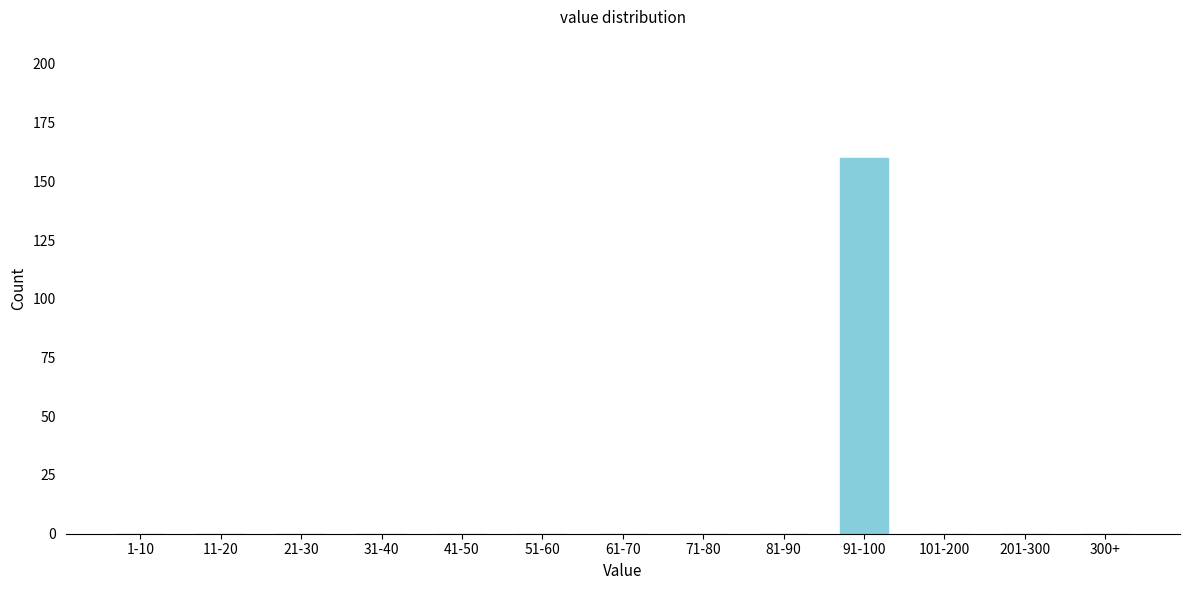

Reading right to left, extract all data points from this chart.

300+=0	201-300=0	101-200=0	91-100=160	81-90=0	71-80=0	61-70=0	51-60=0	41-50=0	31-40=0	21-30=0	11-20=0	1-10=0